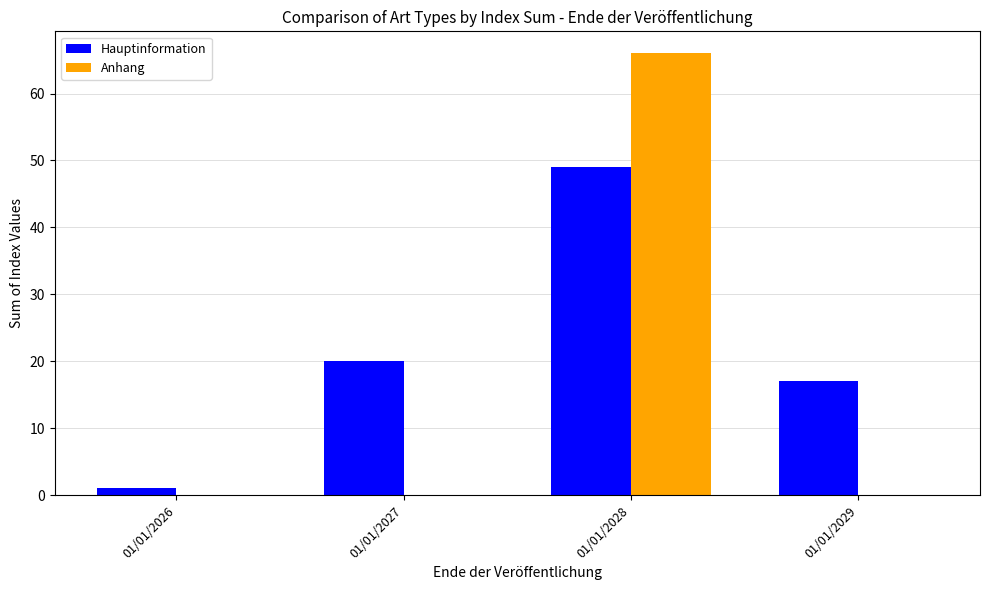

What is the sum of all Hauptinformation values?

87